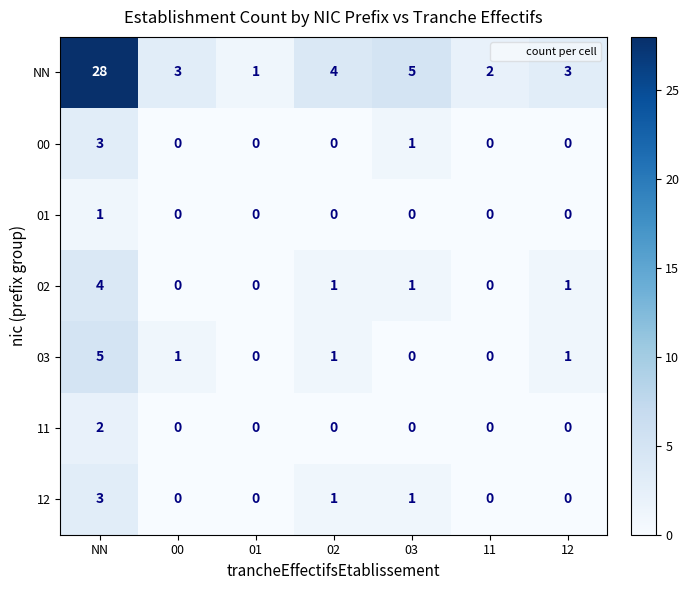

Which series changed the most between 01 and 02?

NN